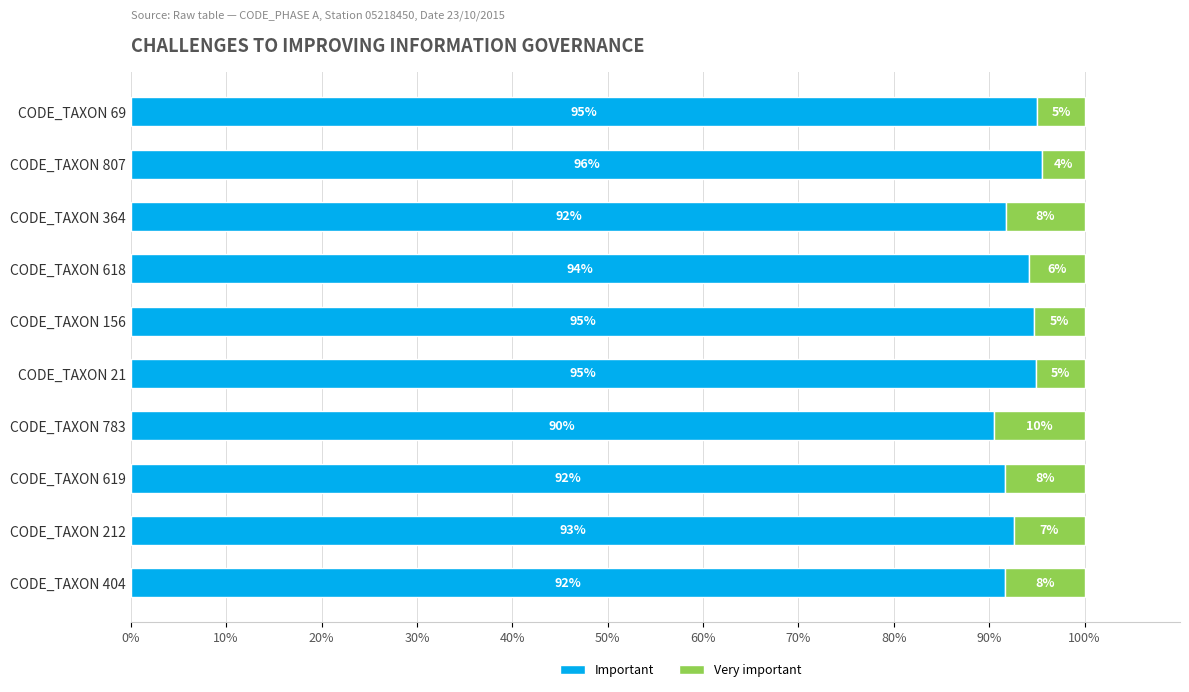

How many data points in Important are less than 94?

5